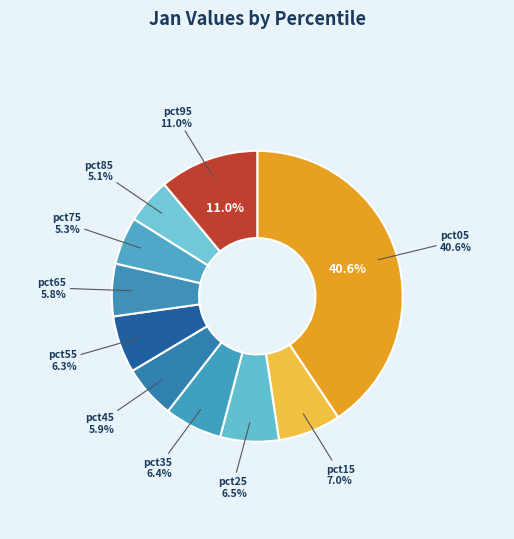

To the nearest percent, what is the difference between the largest and smallest slice percentages?

36%